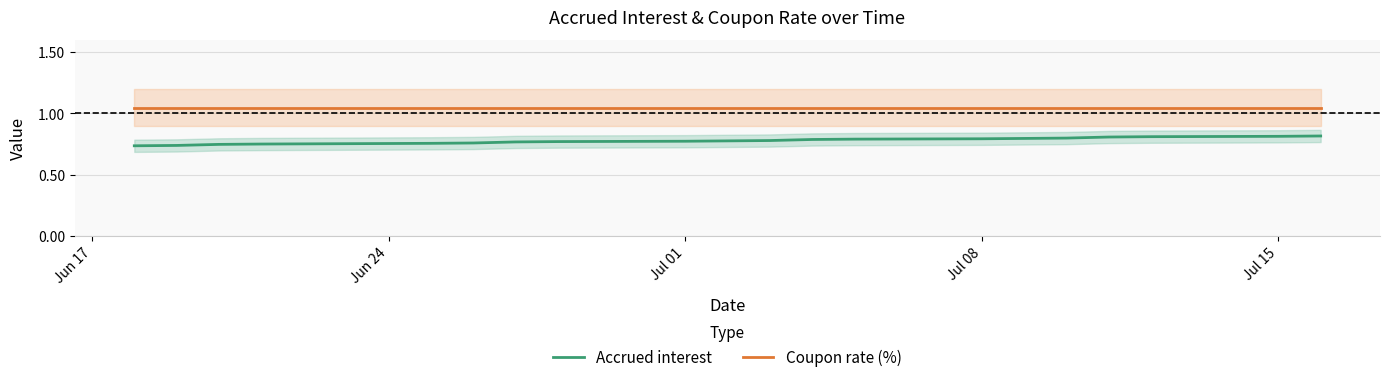

What are all the series names shown in the legend?

Accrued interest, Coupon rate (%)